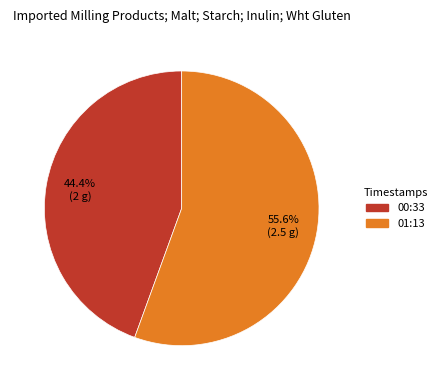

How many segments does this pie chart have?

2